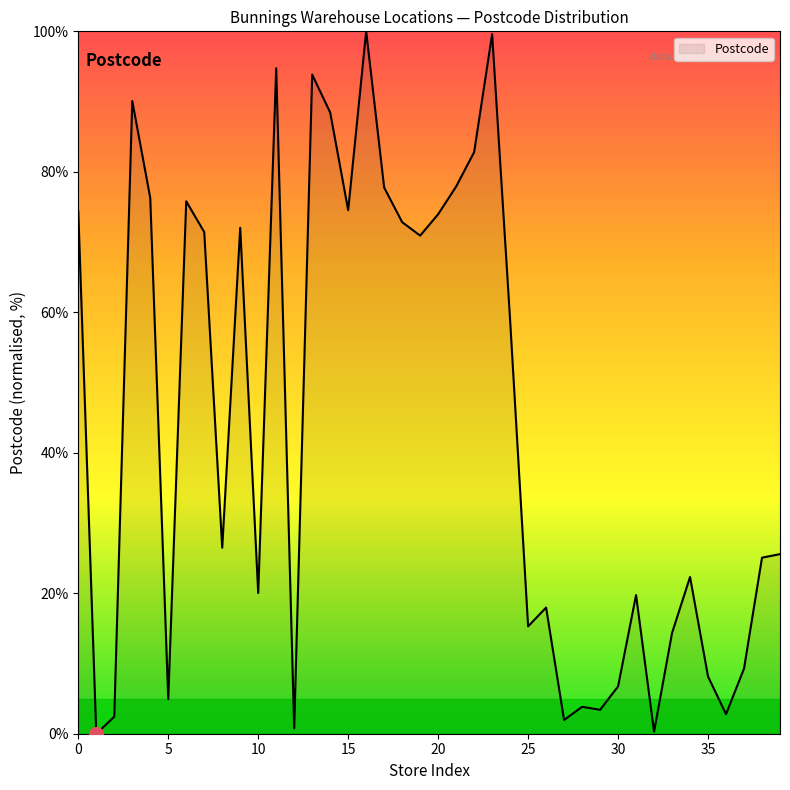

Does the chart display data point markers on the line(s)?

No